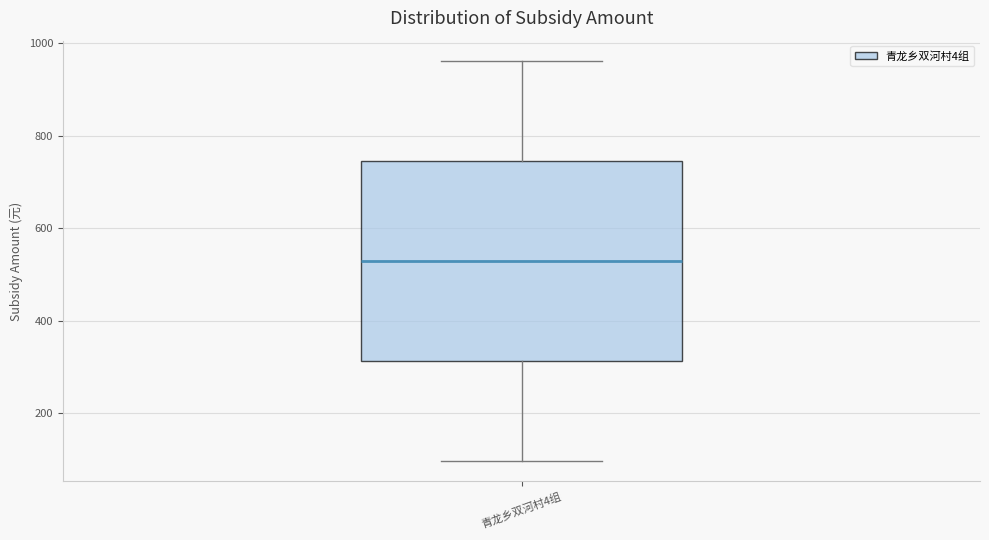

Read this box plot against the y-axis: the position of the median line, the range covered by the box, and the ends of both whiskers. The values are not printed on the chart, so give them approximately, as read against the axis.

median 520, box 320 to 740, whiskers 100 to 960